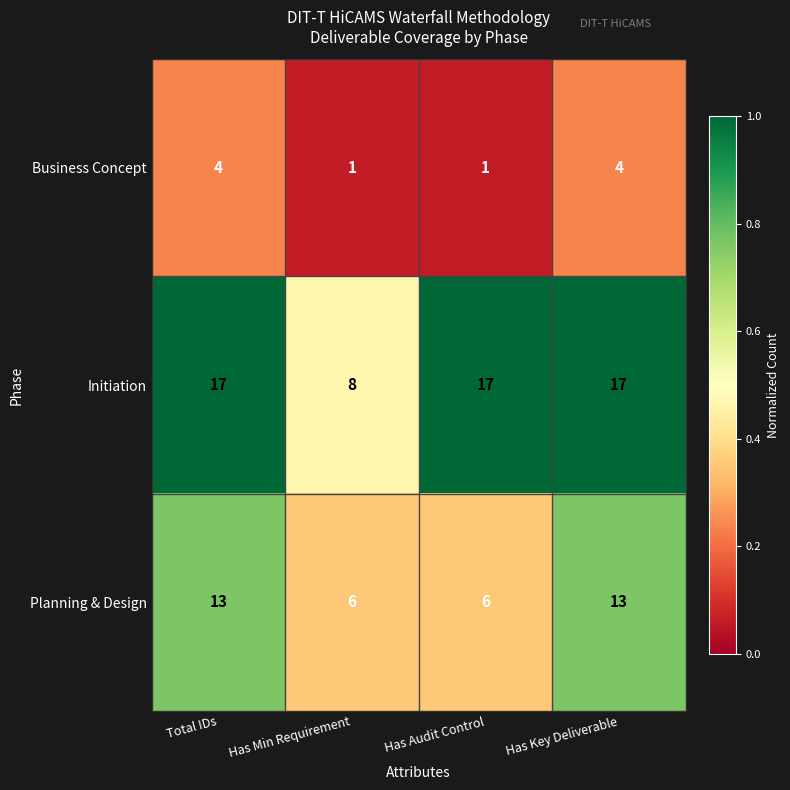

What is the smallest value displayed?

1